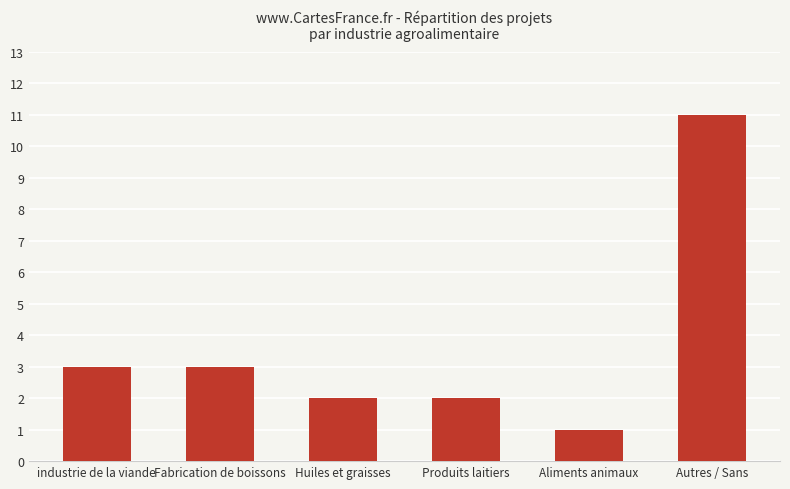

What is the average value?

4